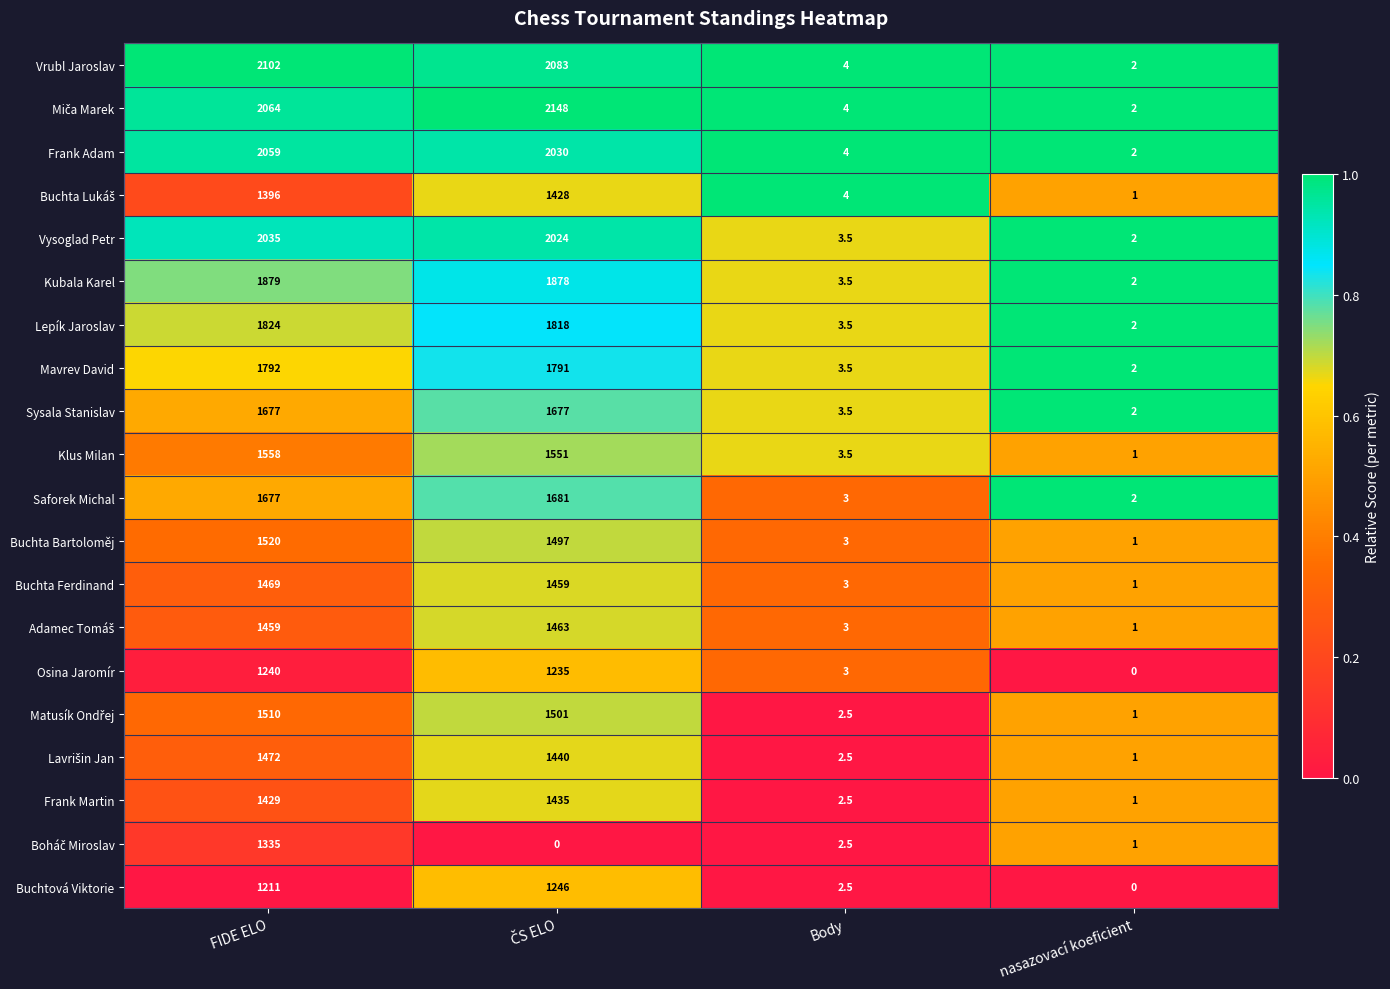

Where is Mavrev David nearest to the value 897?

Body